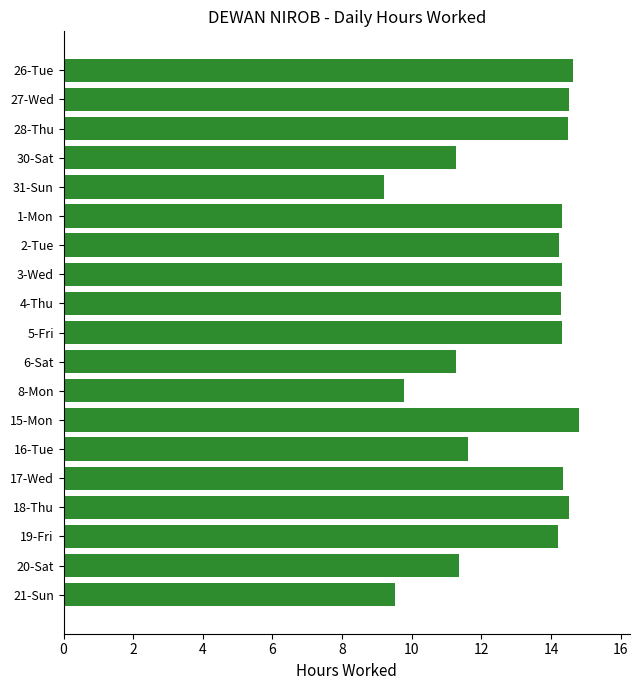

What is the smallest value displayed?

9.2